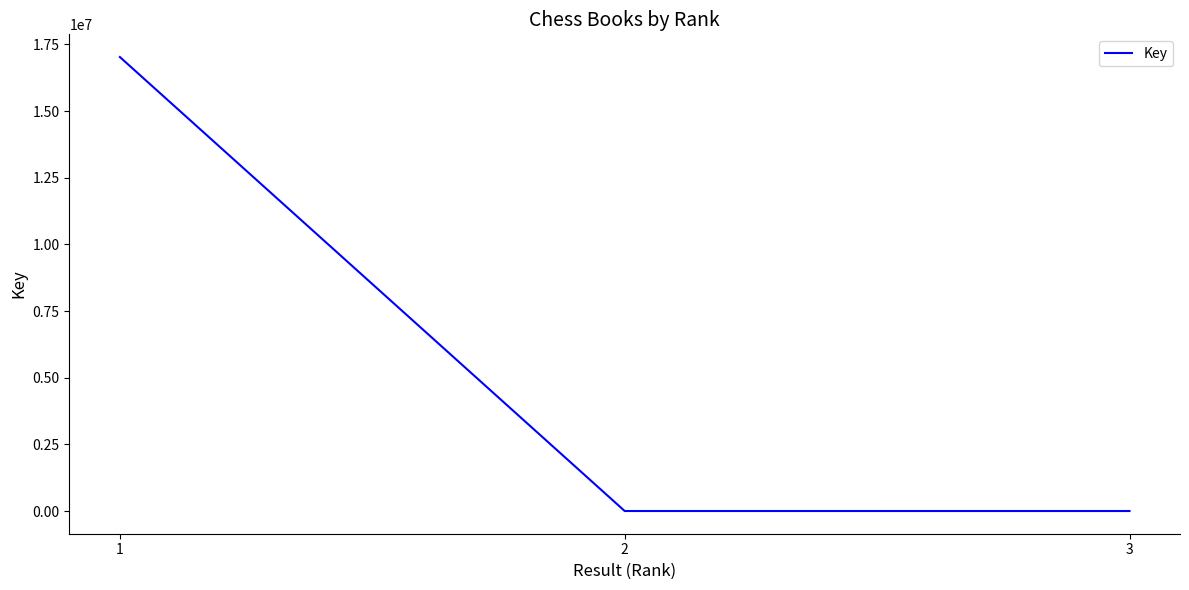

What is the greatest value displayed?

17027655